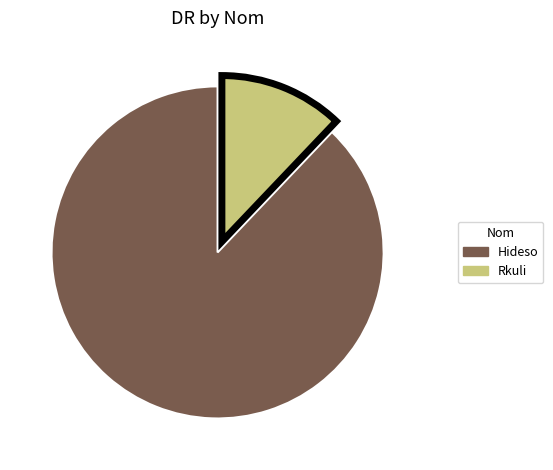

Rank the categories by value from highest to lowest.

Hideso, Rkuli